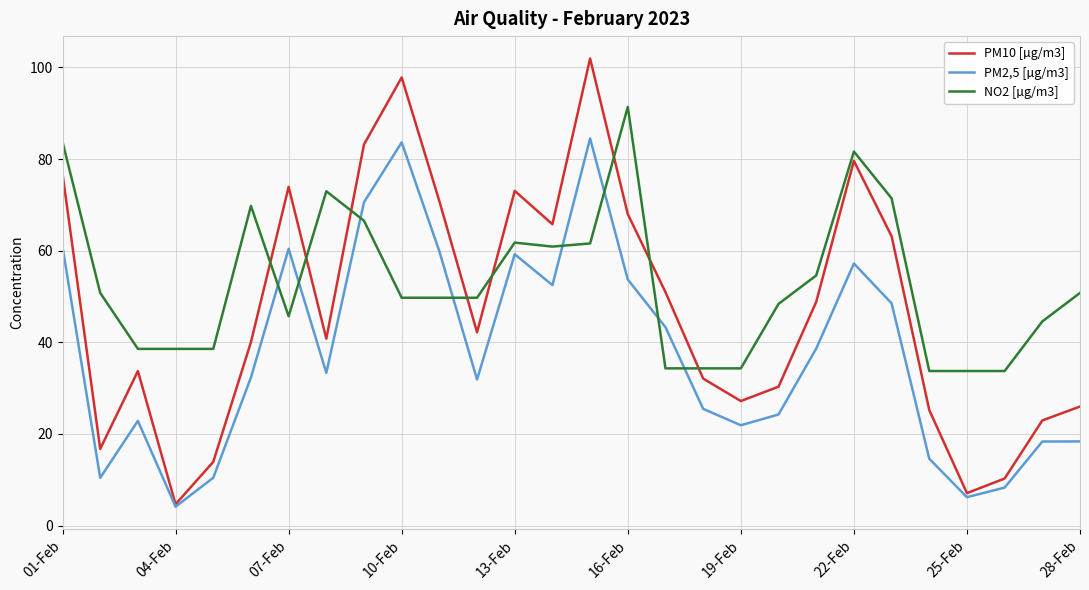

Rank the series by their average value, from lowest to highest.

PM2,5 [µg/m3], PM10 [µg/m3], NO2 [µg/m3]